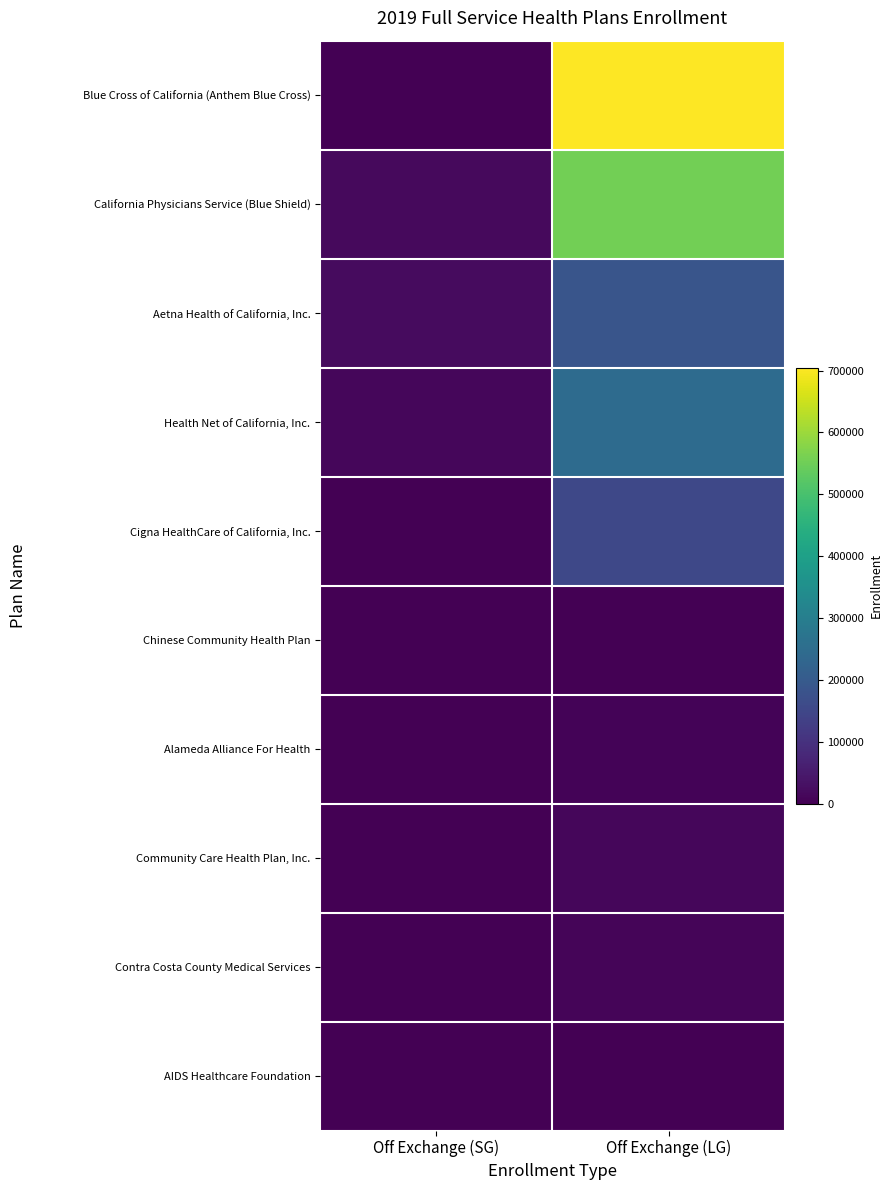

At which category is the sum across all series the highest?

Off Exchange (LG)